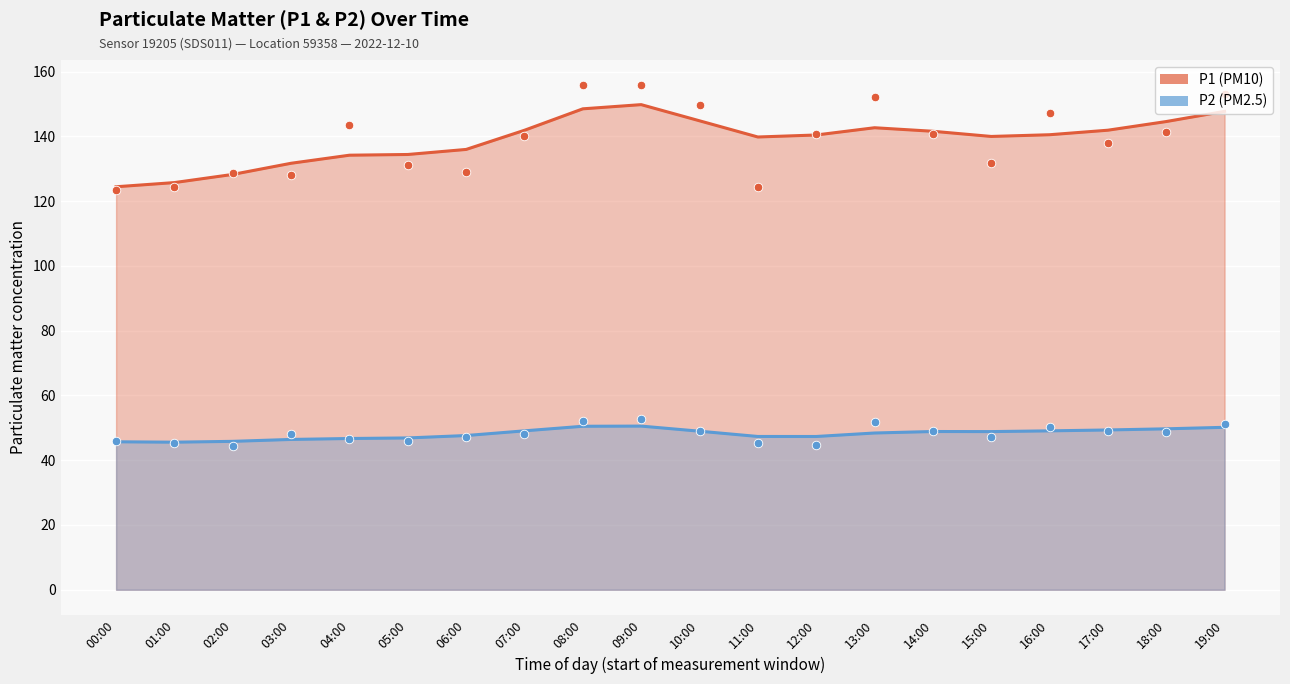

Which series reaches the minimum Y coordinate?

P2 (smooth)